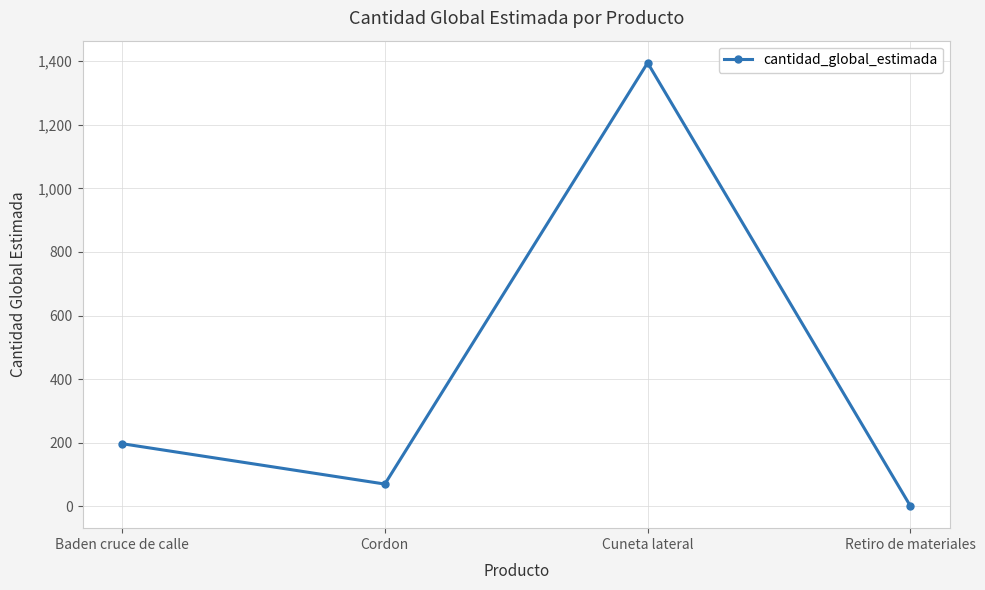

Reading left to right, what are all the values shown in this chart?

Baden cruce de calle=197	Cordon=70	Cuneta lateral=1395	Retiro de materiales=1